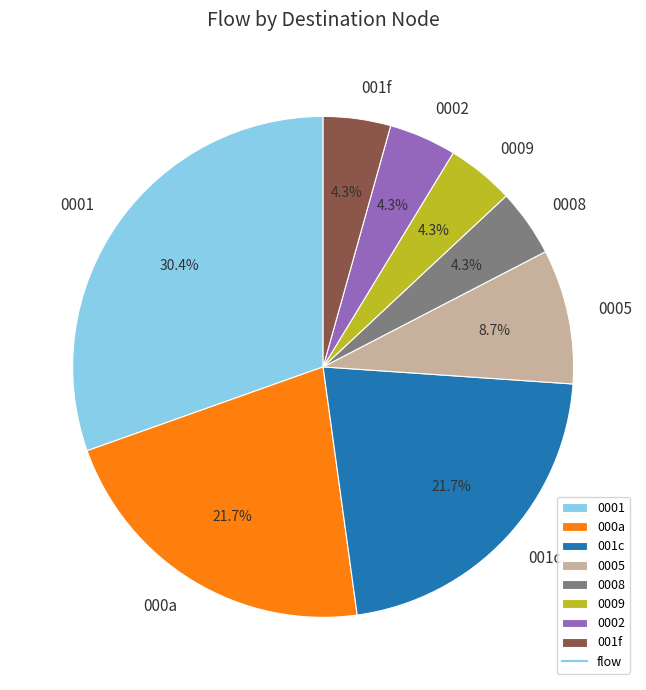

Approximately how many times larger is the value at 0008 compared to 001f?

1.0